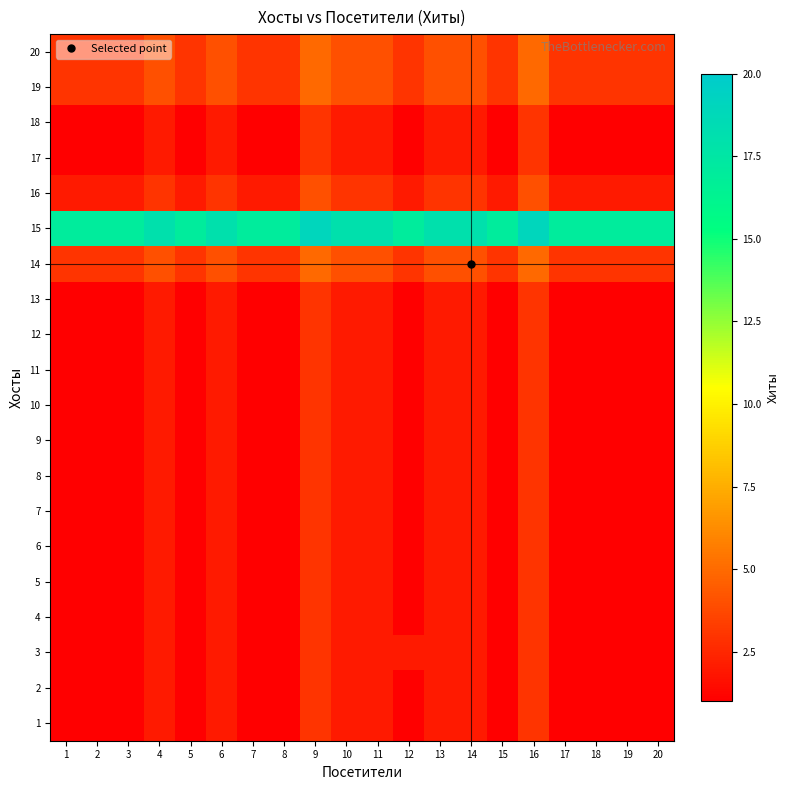

Which category has the lowest value across all series?

1